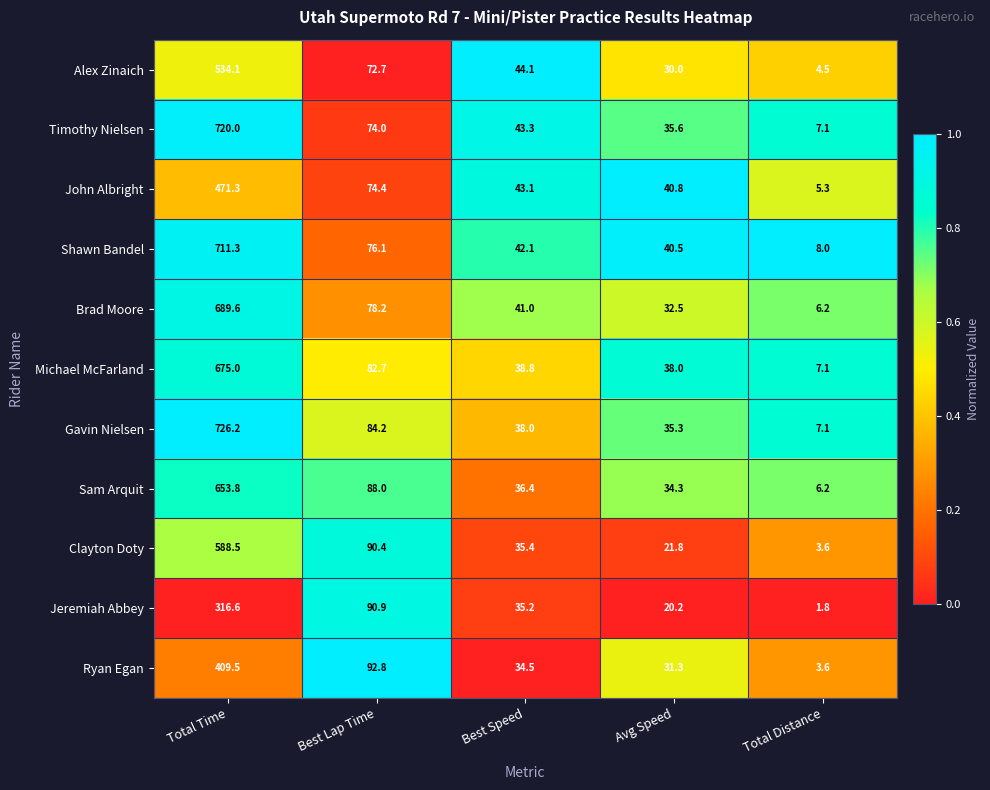

What is the spread (max minus min) of values at Best Lap Time?

20.1